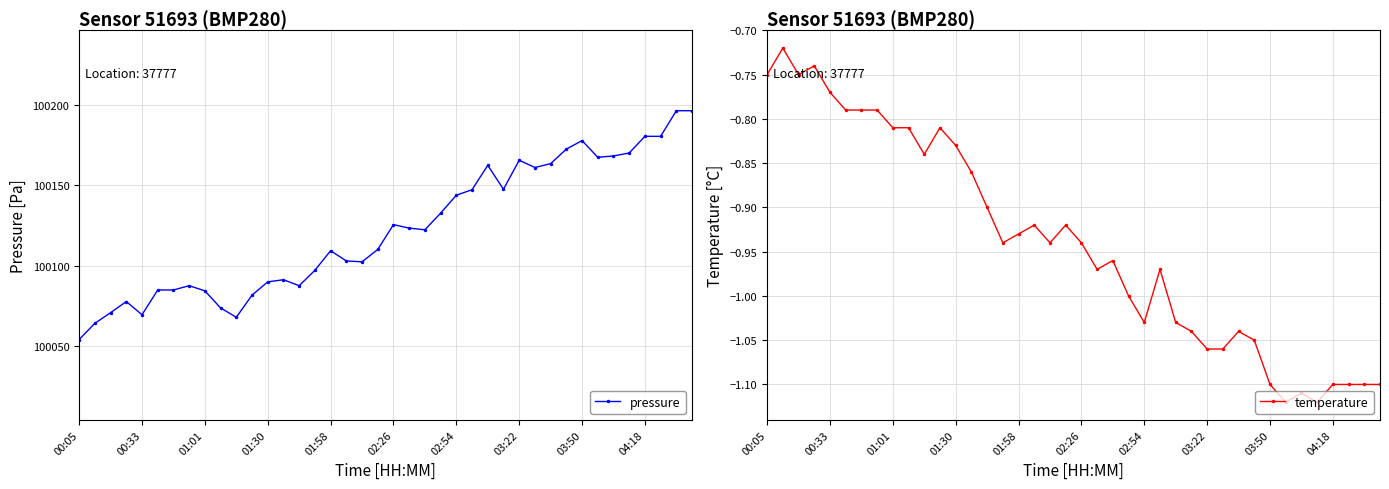

At which category does pressure reach its first local valley?

00:33